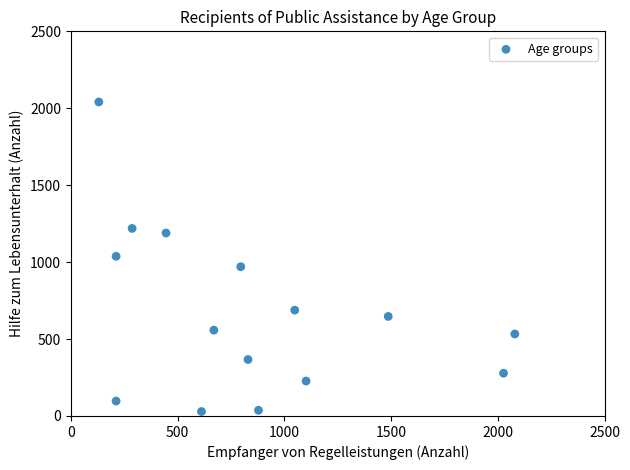

What is the range of Y values (max minus min)?

2012